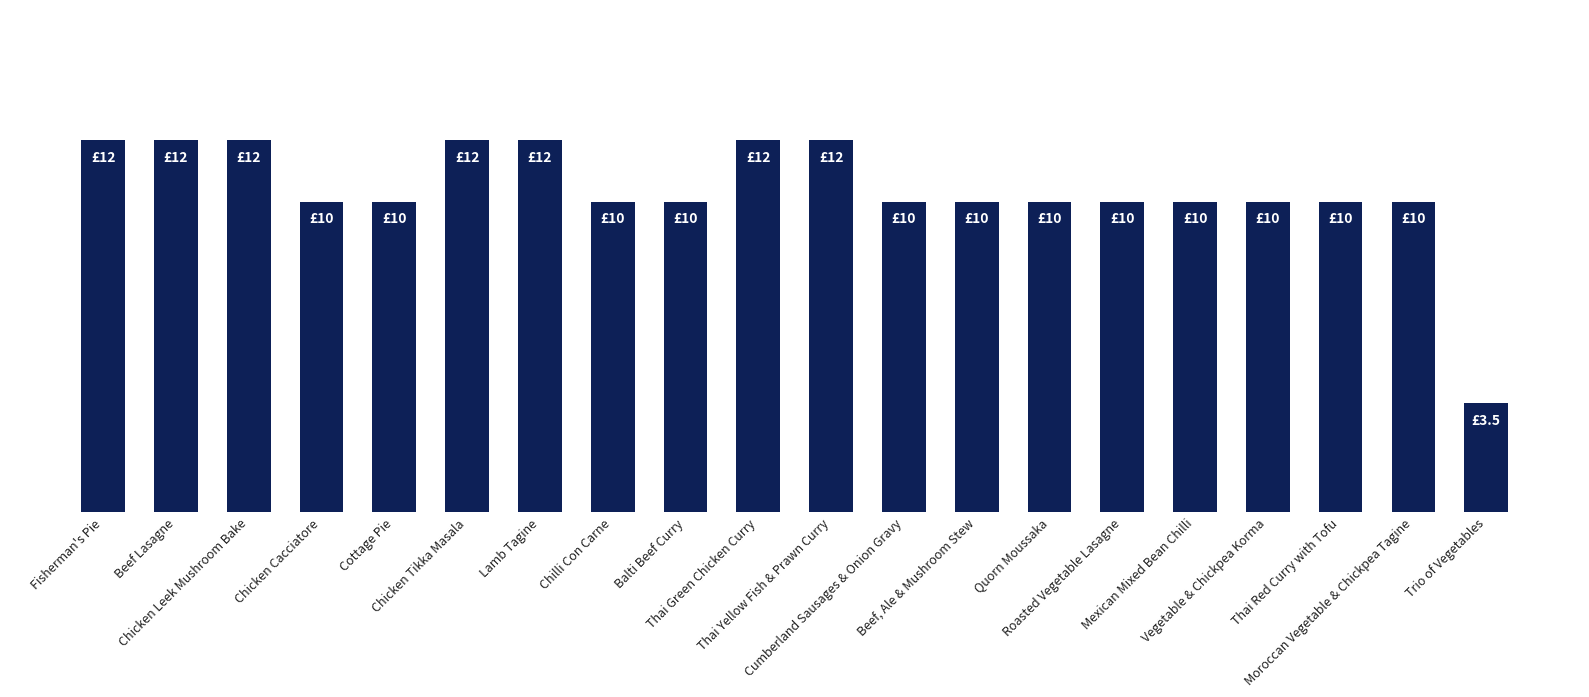

Does the chart contain any negative values?

No